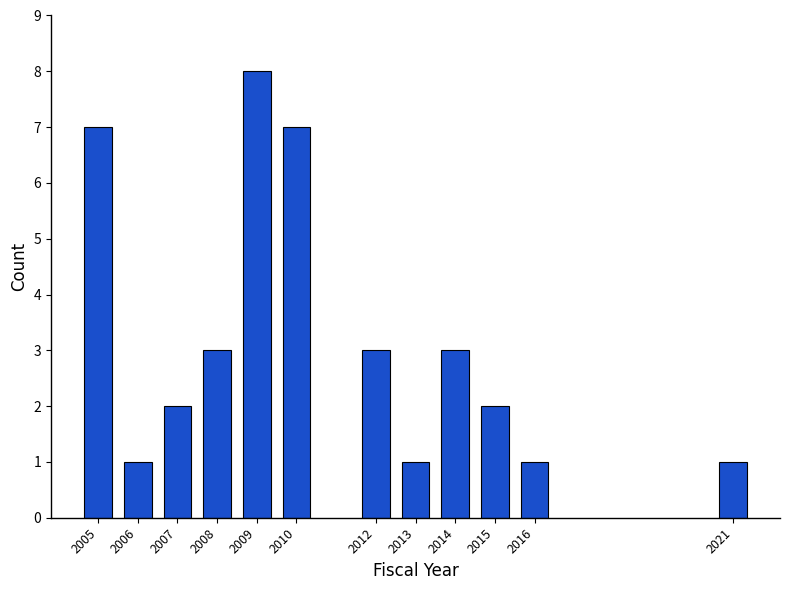

Reading left to right, extract all data points from this chart.

2005=7	2006=1	2007=2	2008=3	2009=8	2010=7	2012=3	2013=1	2014=3	2015=2	2016=1	2021=1